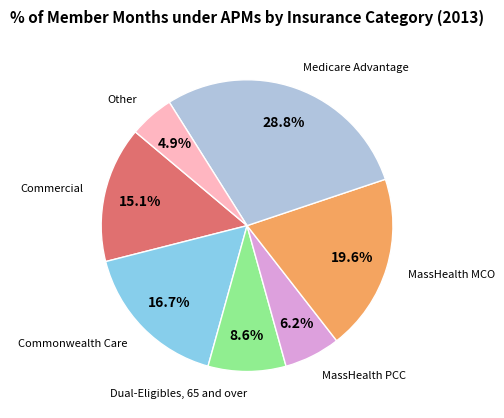

Does any single category account for the majority?

No